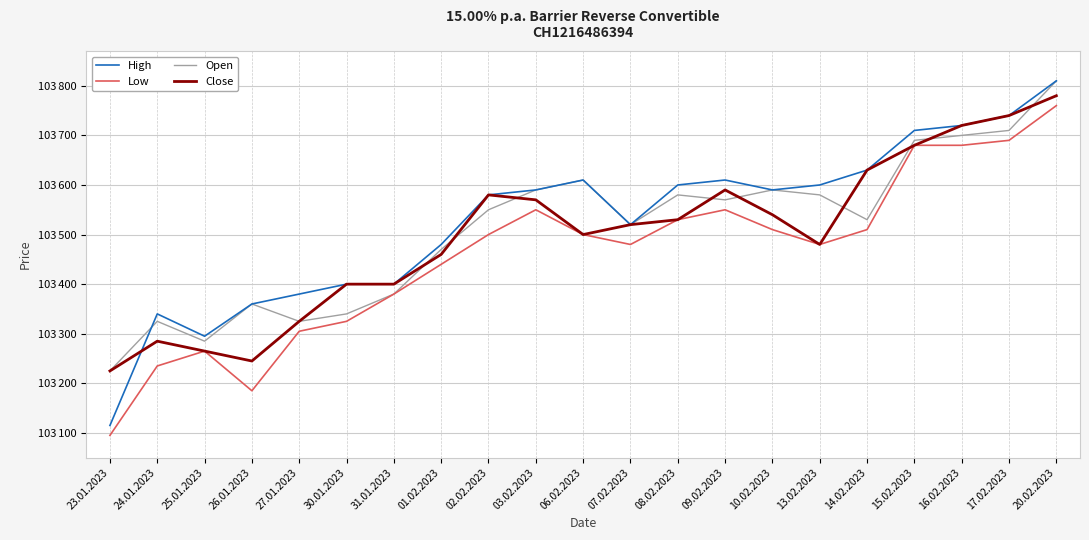

Count the number of categories in the chart.

21